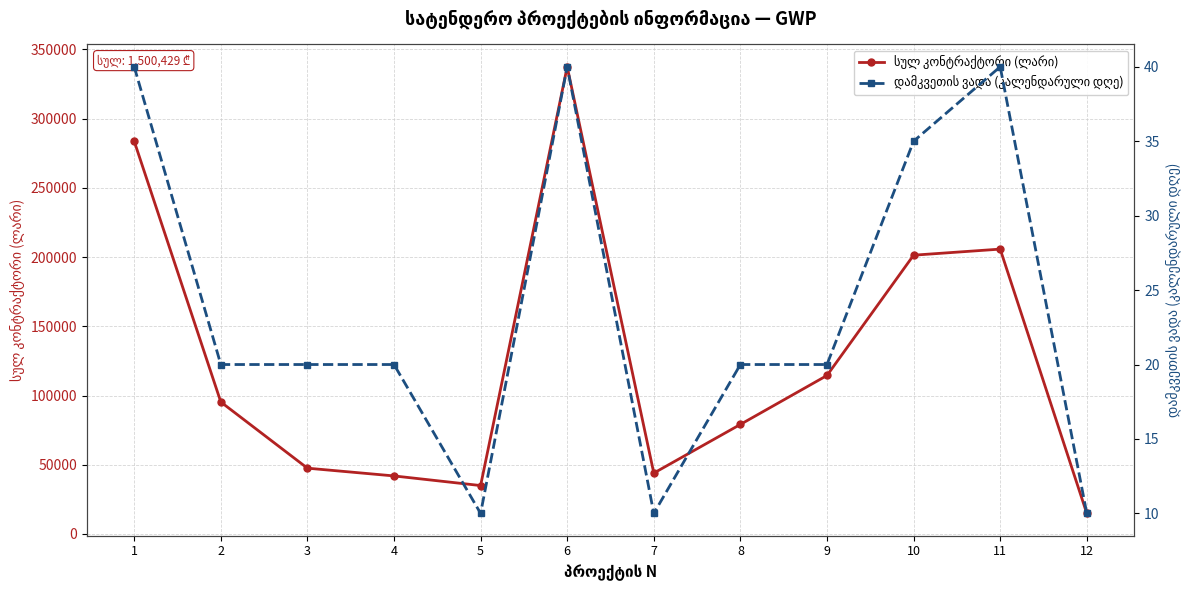

In დამკვეთის ვადა (კალენდარული დღე), how many points are higher than both neighbors (excluding endpoints)?

2